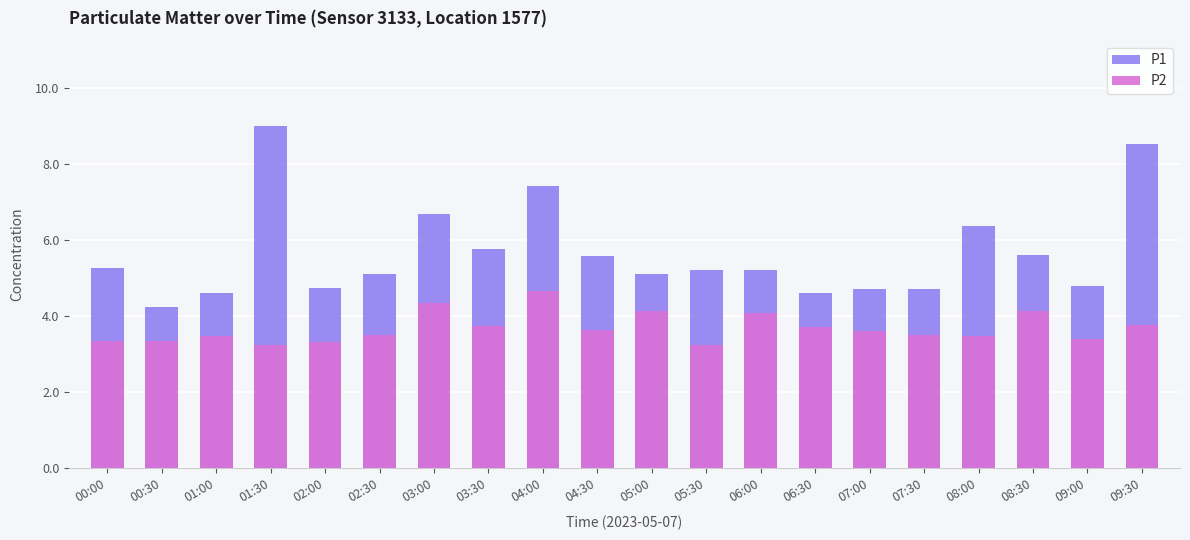

What is the sum of all P2 values?

73.5